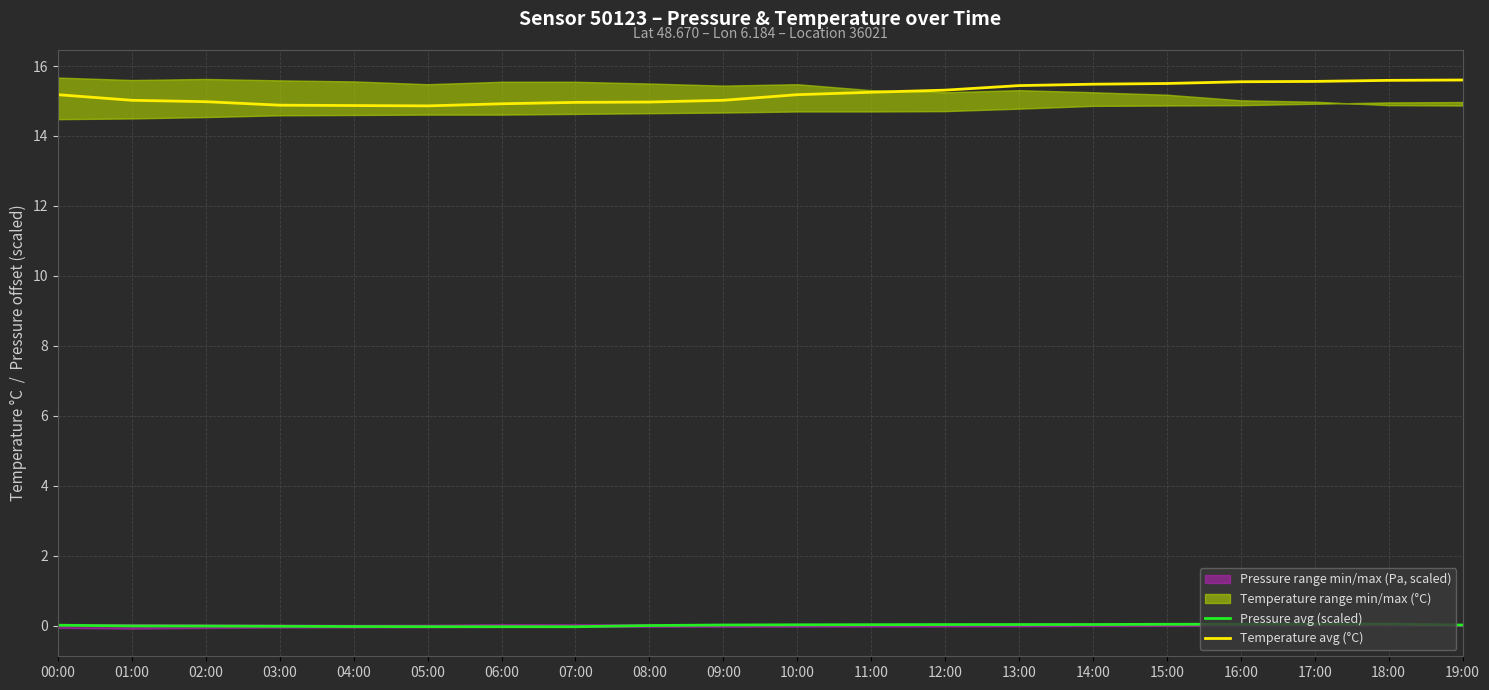

True or false: Temperature avg (°C) and Pressure avg (scaled) cross at least once.

False